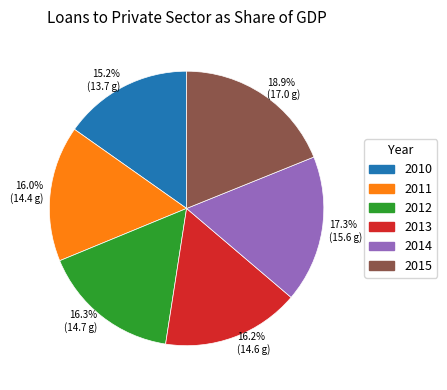

Is the sum of 17.3% (15.6 g) and 16.3% (14.7 g) greater than half?

No